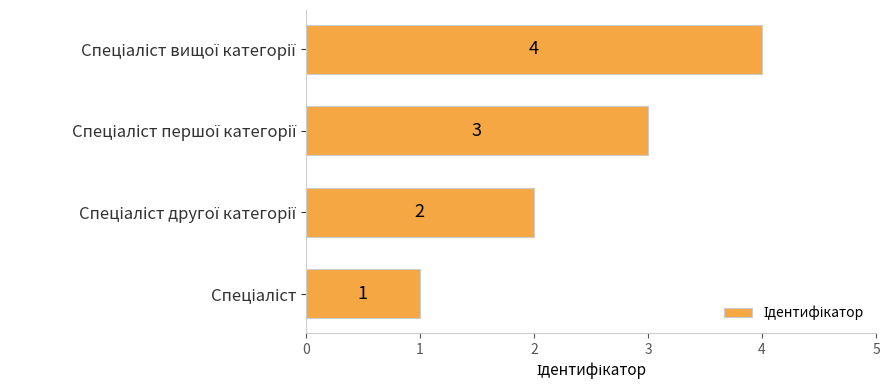

How many values are between 2 and 4?

3